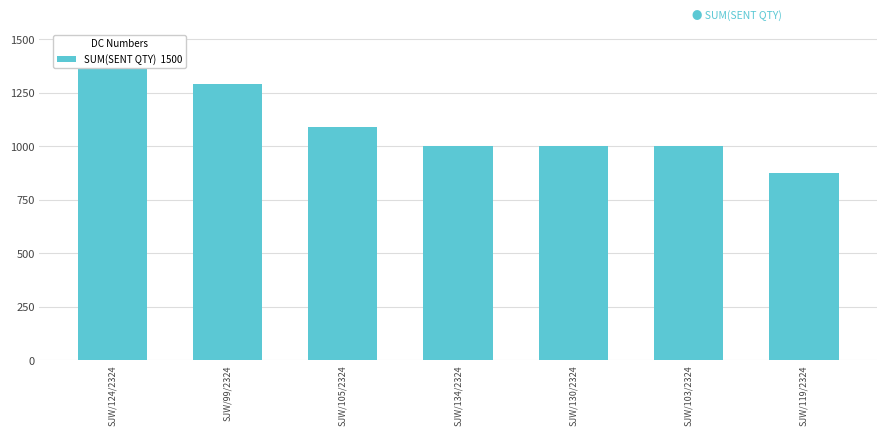

Reading left to right, what are all the values shown in this chart?

1500	1291	1088	1000	1000	1000	873